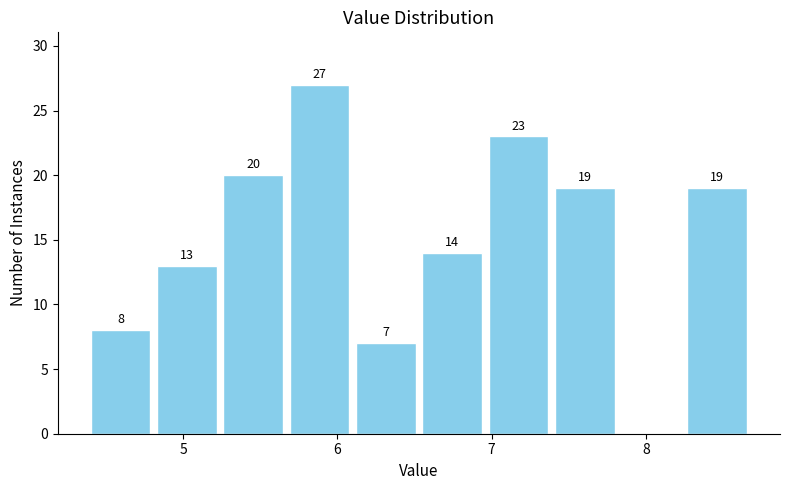

Over which range of the x-axis is the bar tallest?

5.69 to 6.12